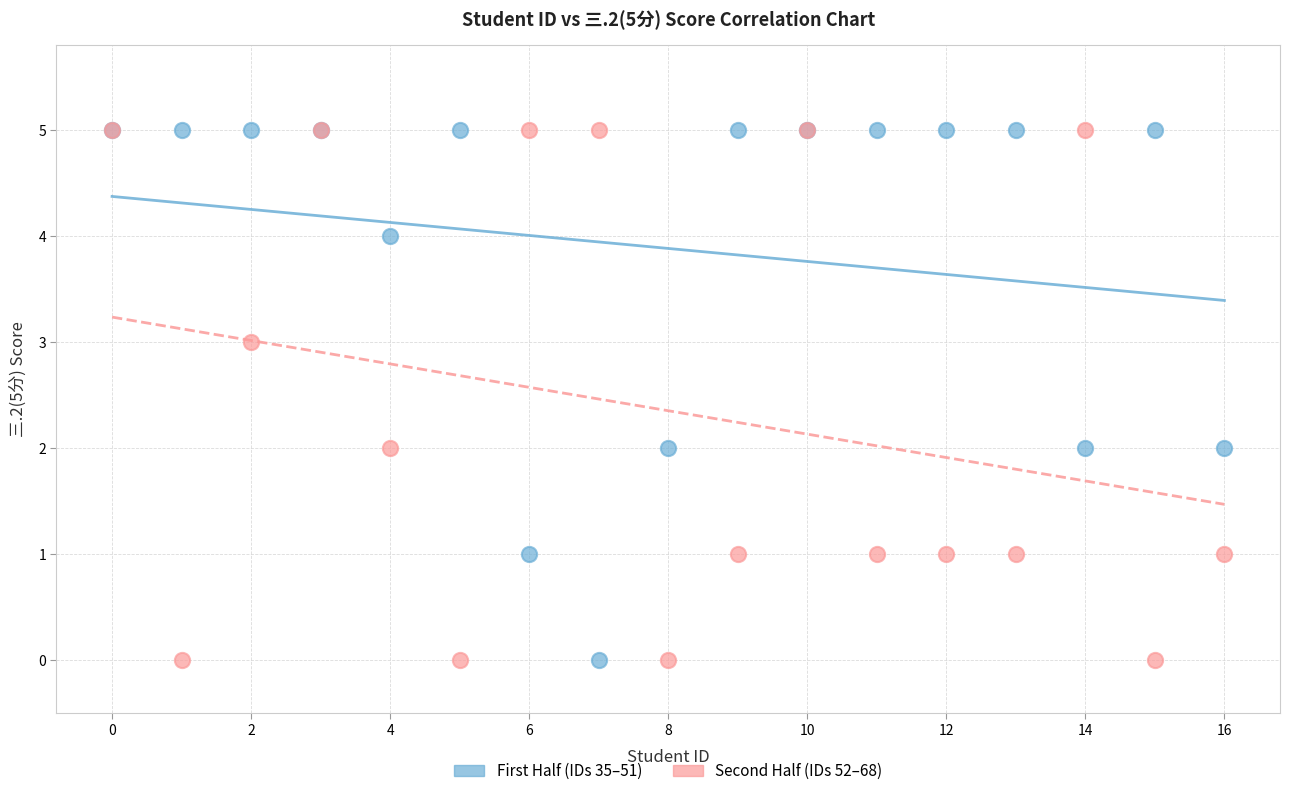

What are all the series names shown in the legend?

First Half (IDs 35–51), Second Half (IDs 52–68)